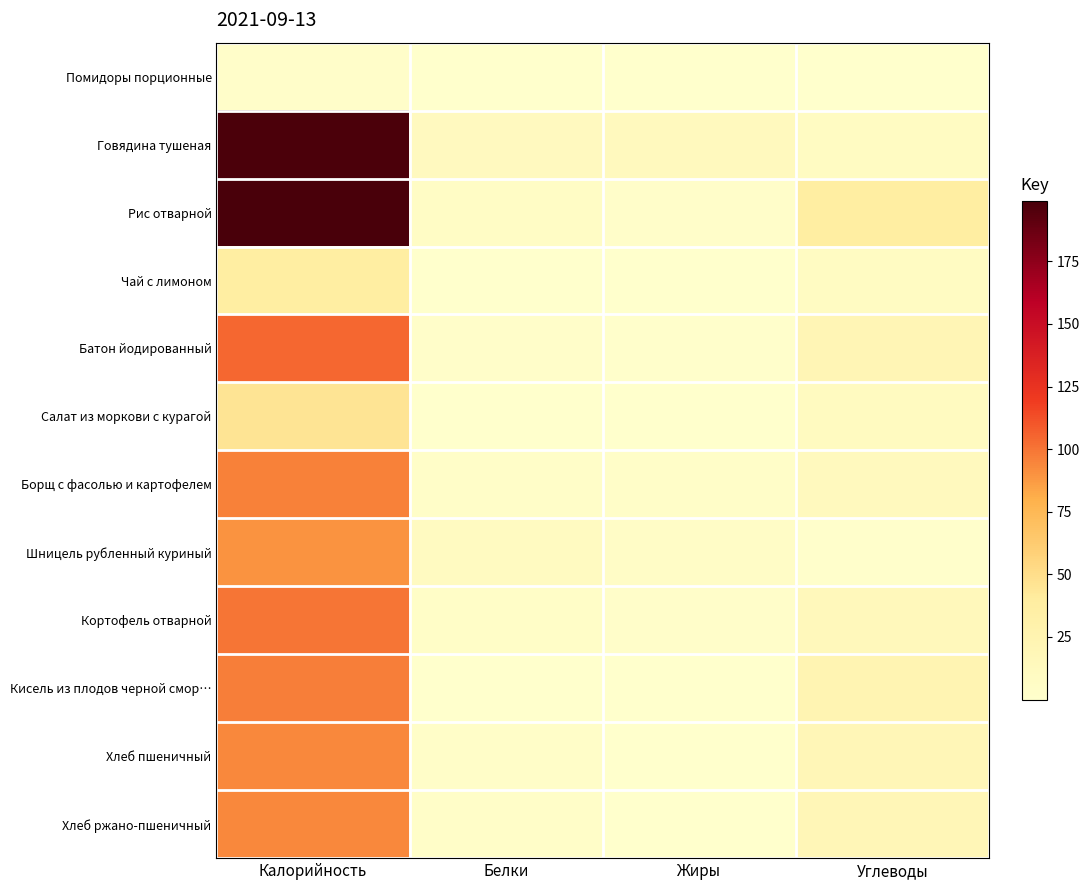

Which series has the largest total across all categories?

Рис отварной